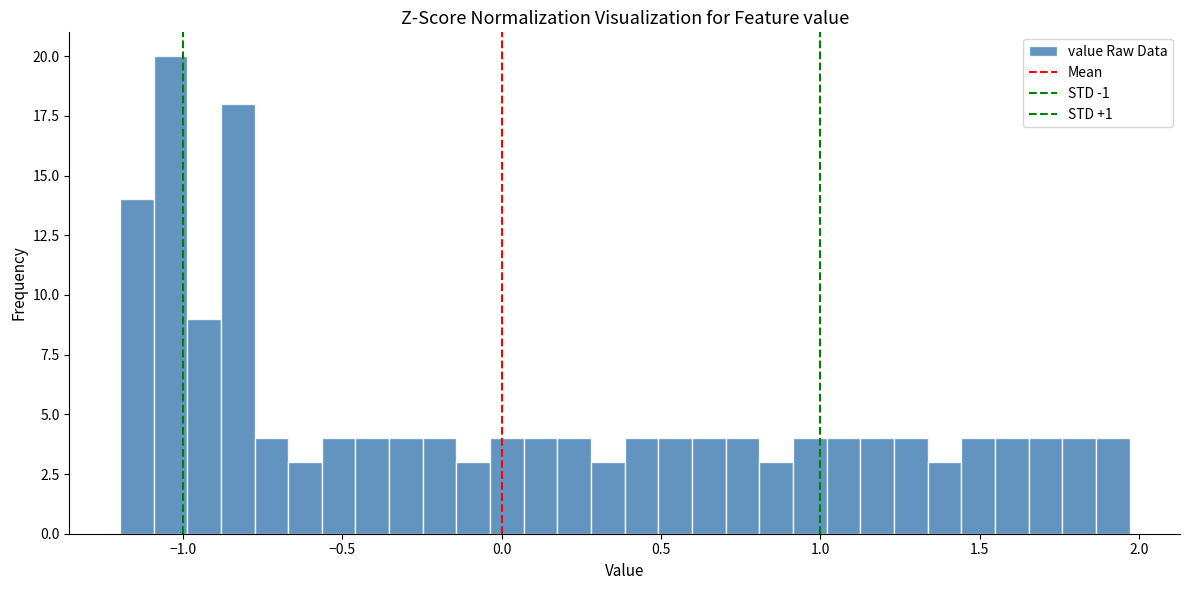

Read against the x-axis, roughly where is the centre of the tallest bar?

-1.05